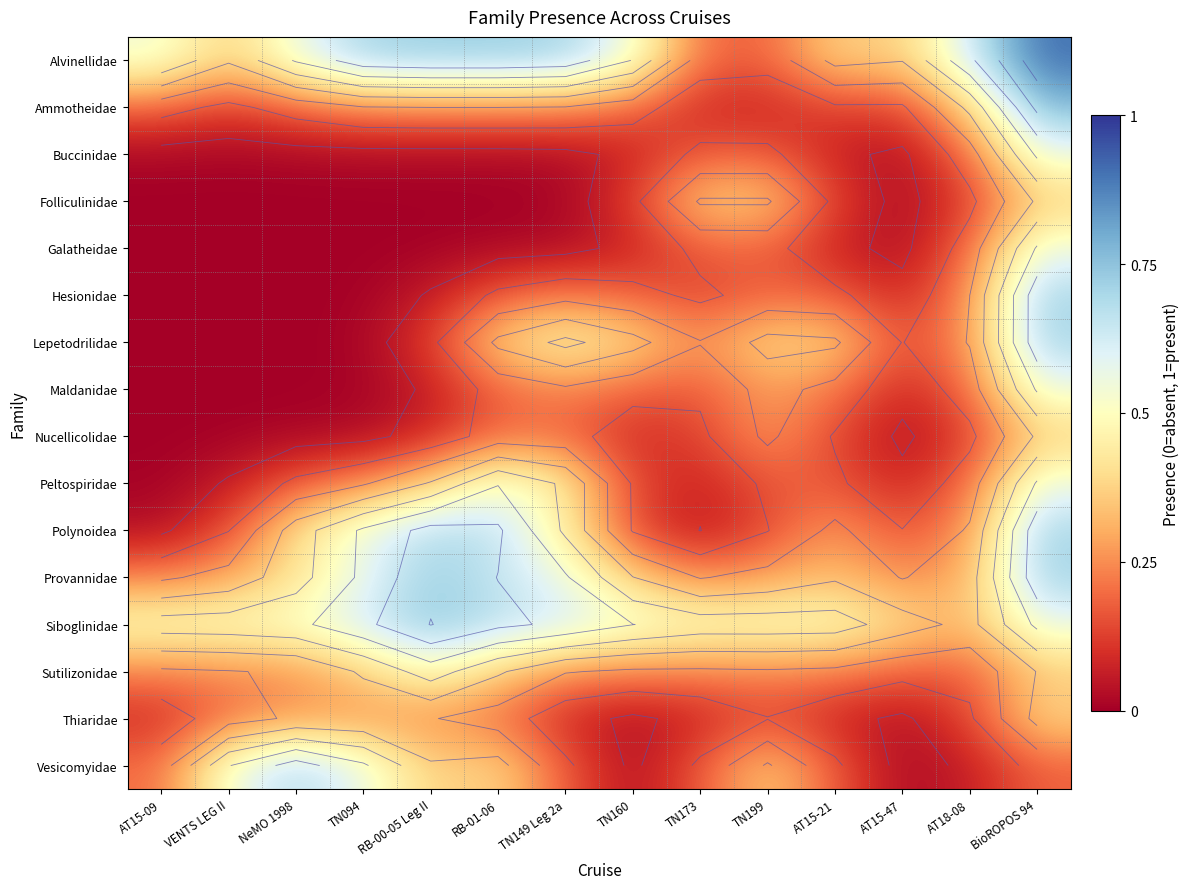

At how many categories does at least one series exceed 0?

14